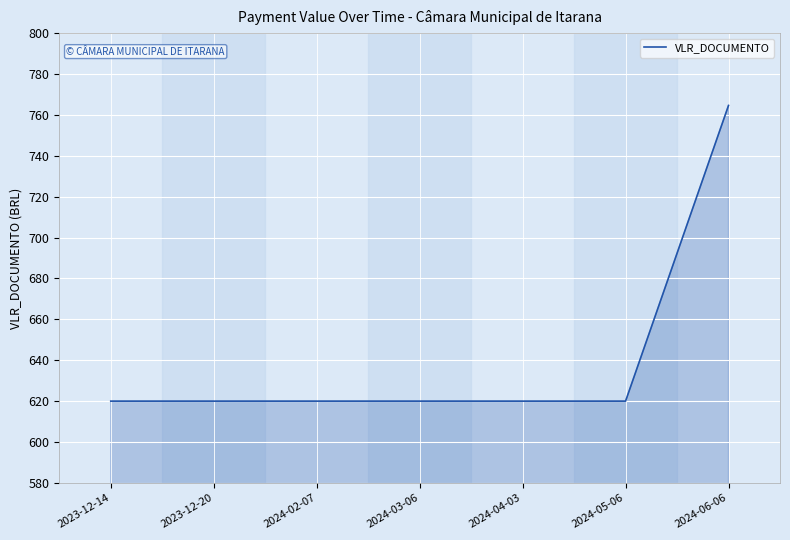

What is the maximum value shown in the chart?

764.6